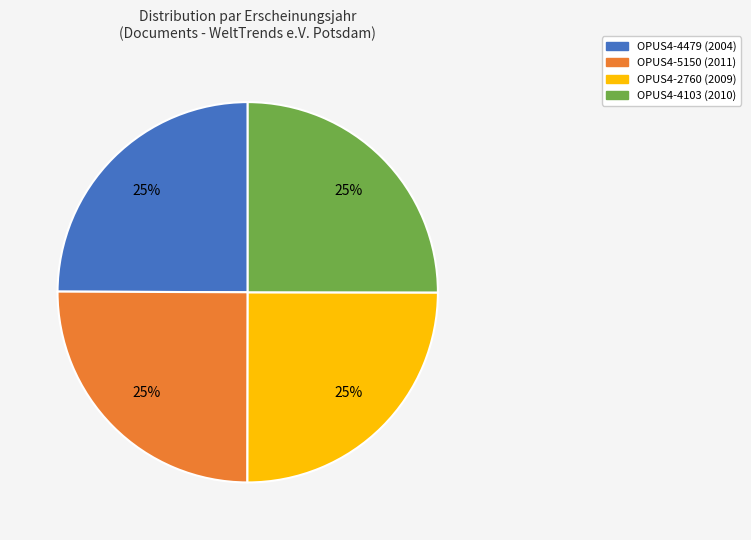

Approximately how many times larger is the value at OPUS4-4103 compared to OPUS4-2760?

1.0